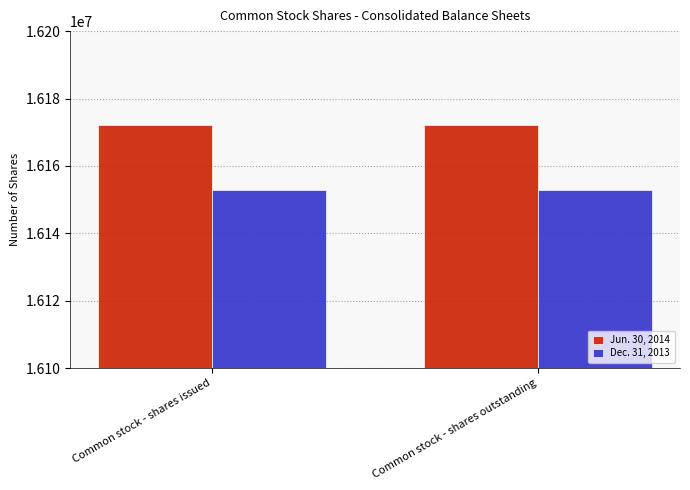

True or false: Jun. 30, 2014 has a value of 3743607 at Common stock - shares issued.

False